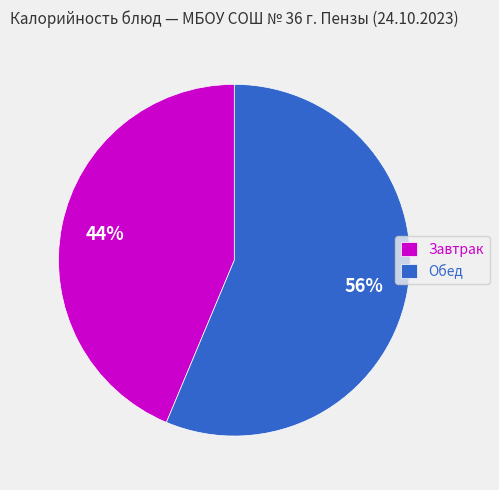

Is there any slice that represents more than half of the pie?

Yes